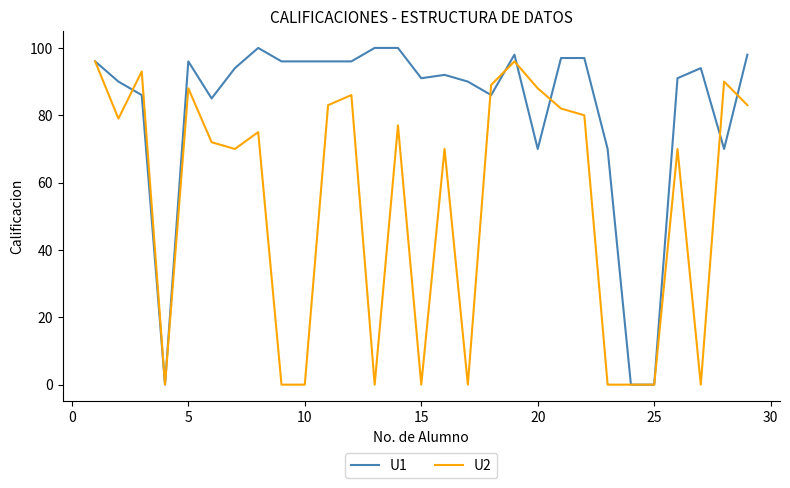

Which series has the widest spread of values?

U1